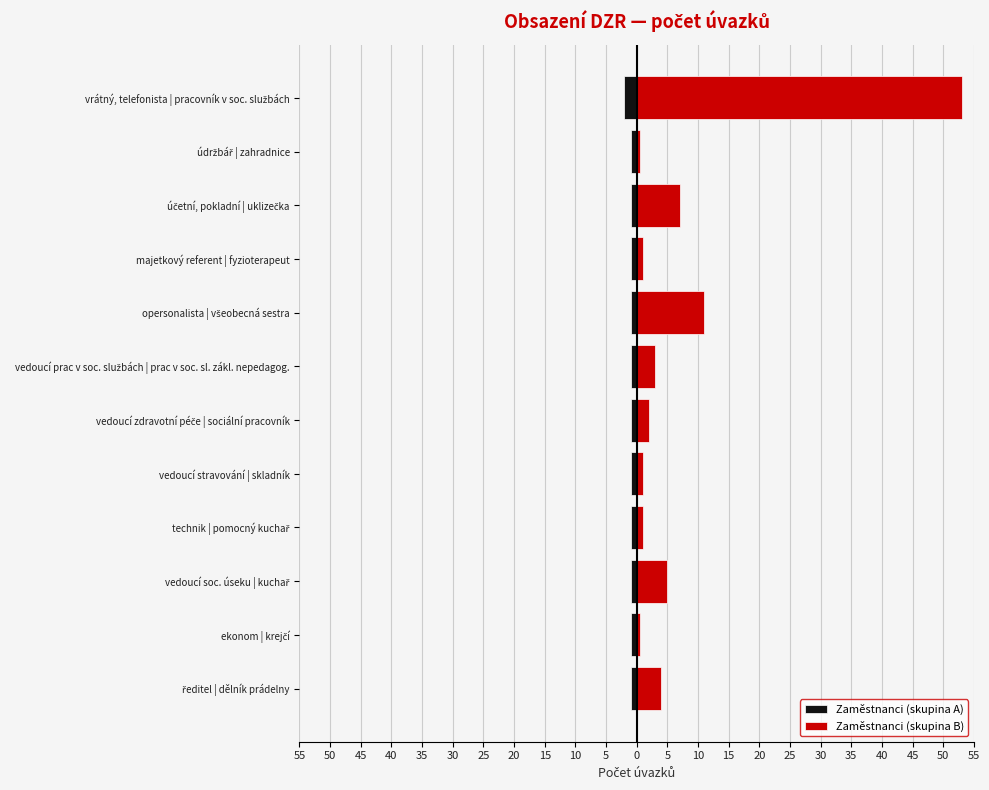

Rank the series by their average value, from lowest to highest.

Zaměstnanci (skupina A), Zaměstnanci (skupina B)